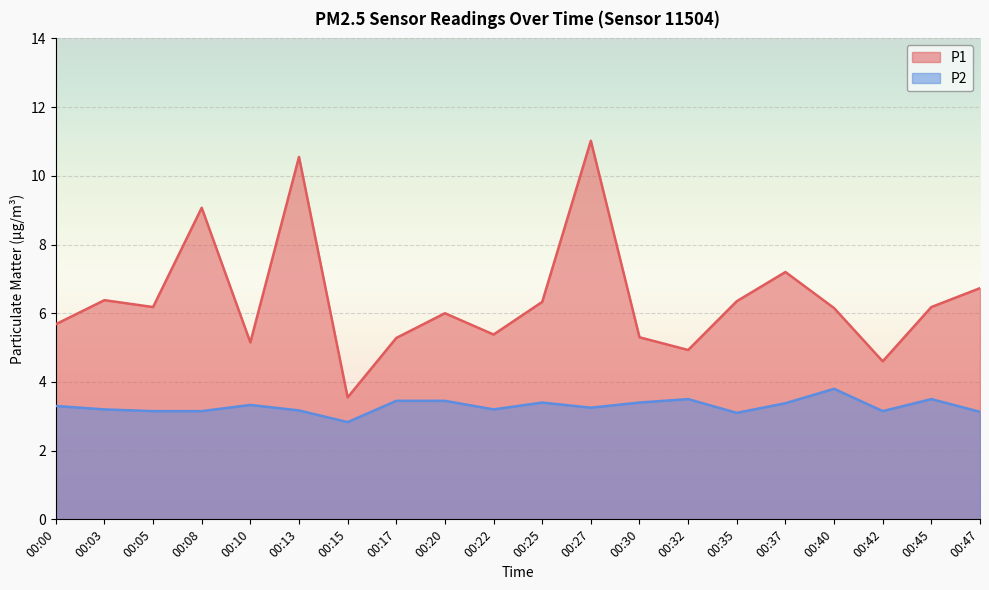

The value of P1 at 00:37 is 4.6. True or false?

False